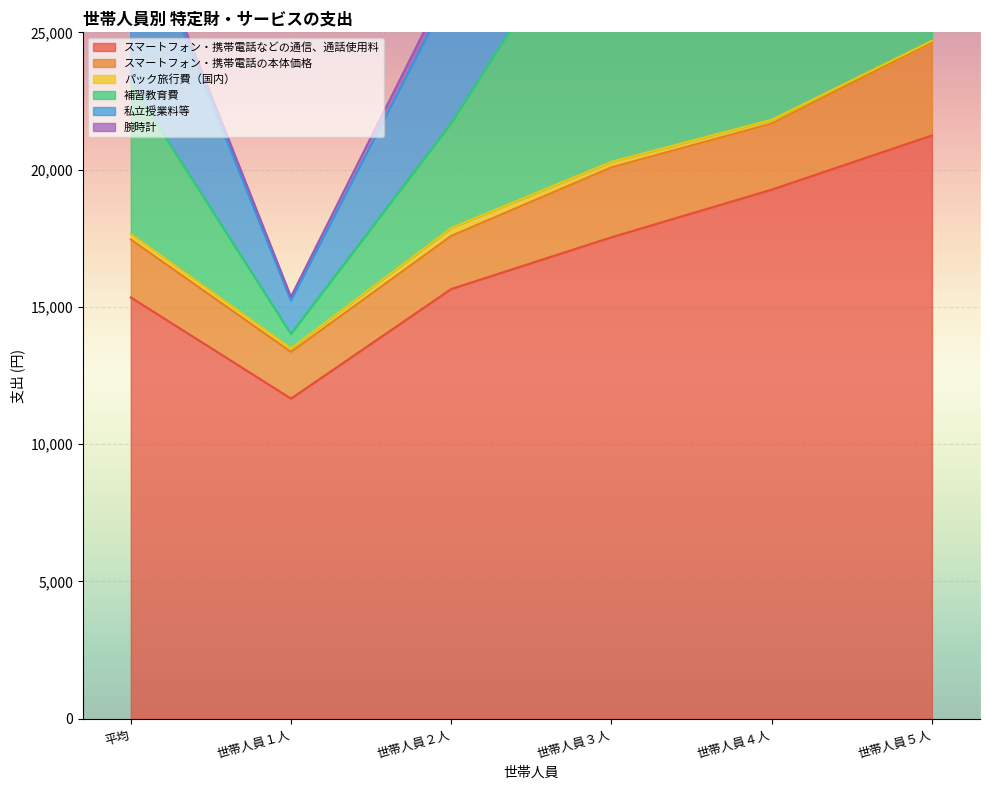

What is the value of the 私立授業料等 point at the 3rd from the left?

26558